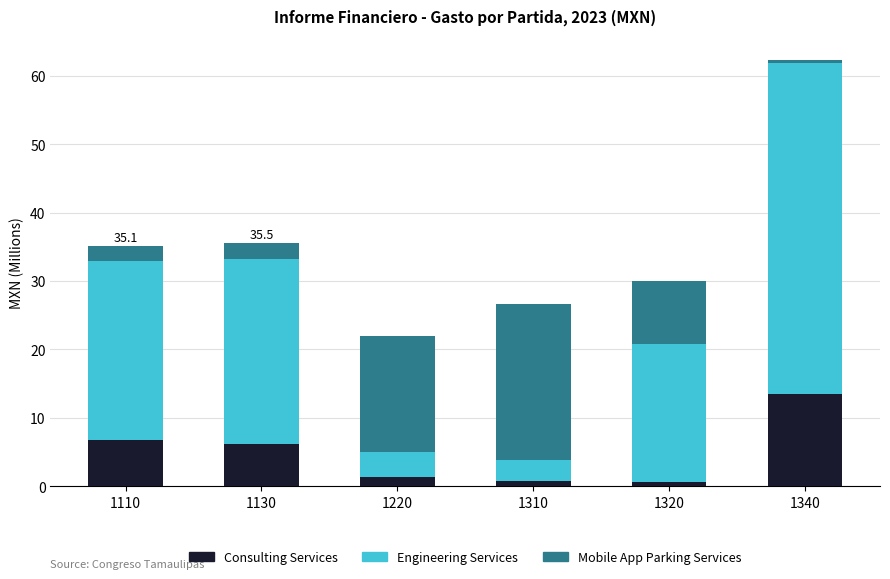

Which category has the highest value in the Consulting Services series?

1340